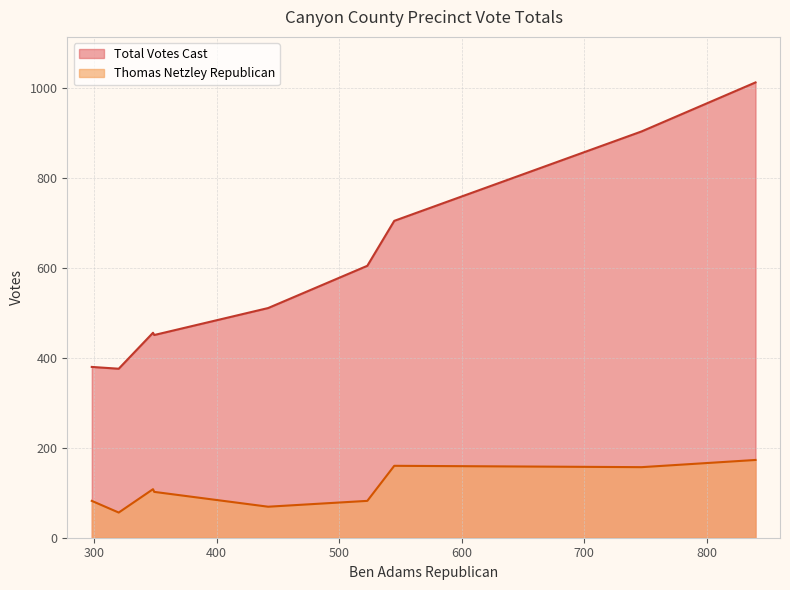

What is the minimum value for Total Votes Cast?

376